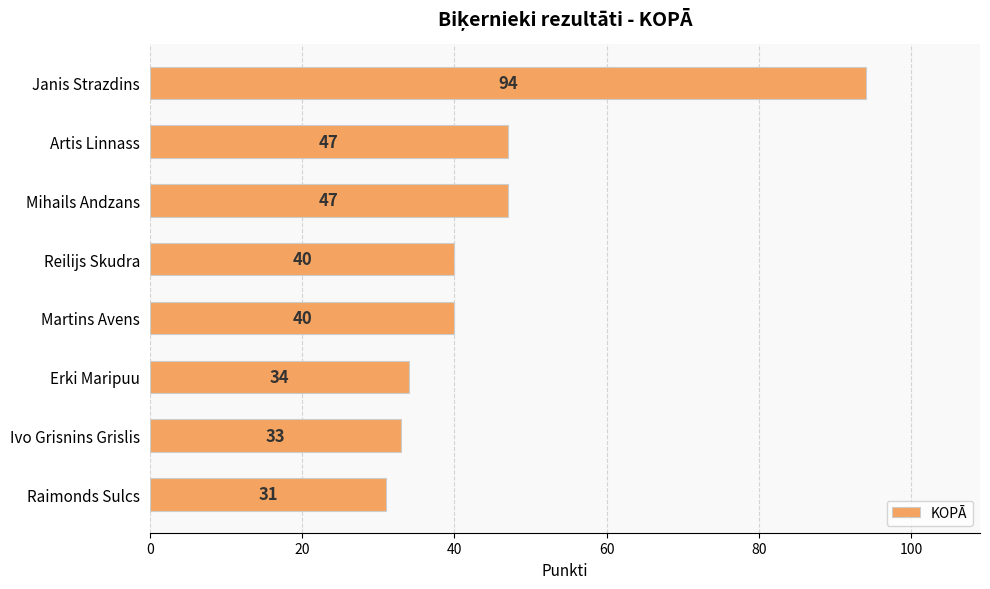

Which label corresponds to the largest value in the chart?

Janis Strazdins